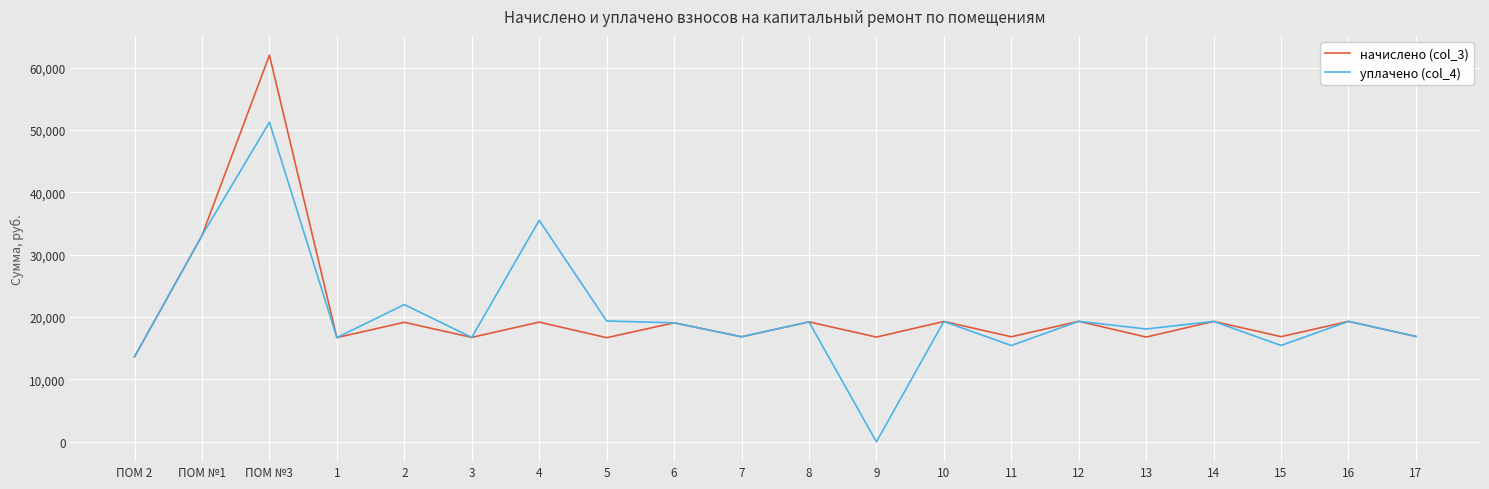

What is the sum of the начислено (col_3) values at 5 and ПОМ №3?

78676.6